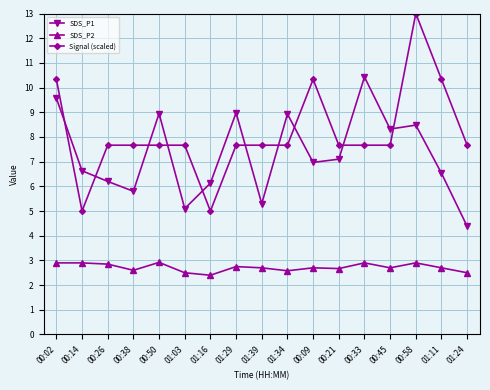

Is it true that SDS_P1 equals 5.1 at 01:03?

True